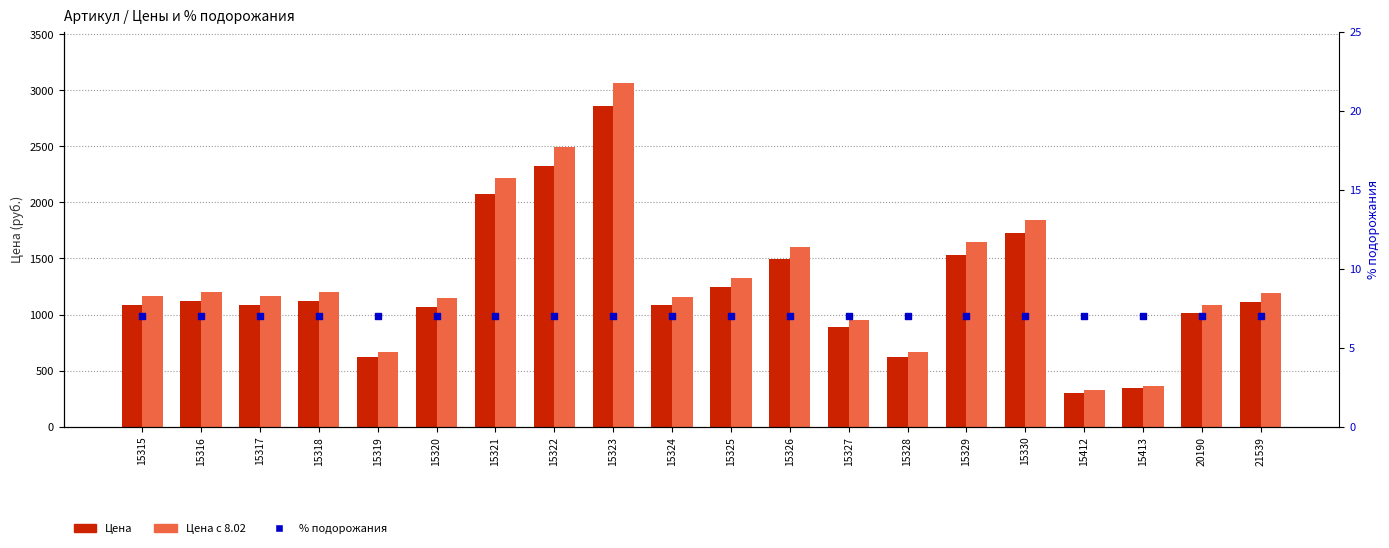

What is the total value across all series at 15318?

2322.7